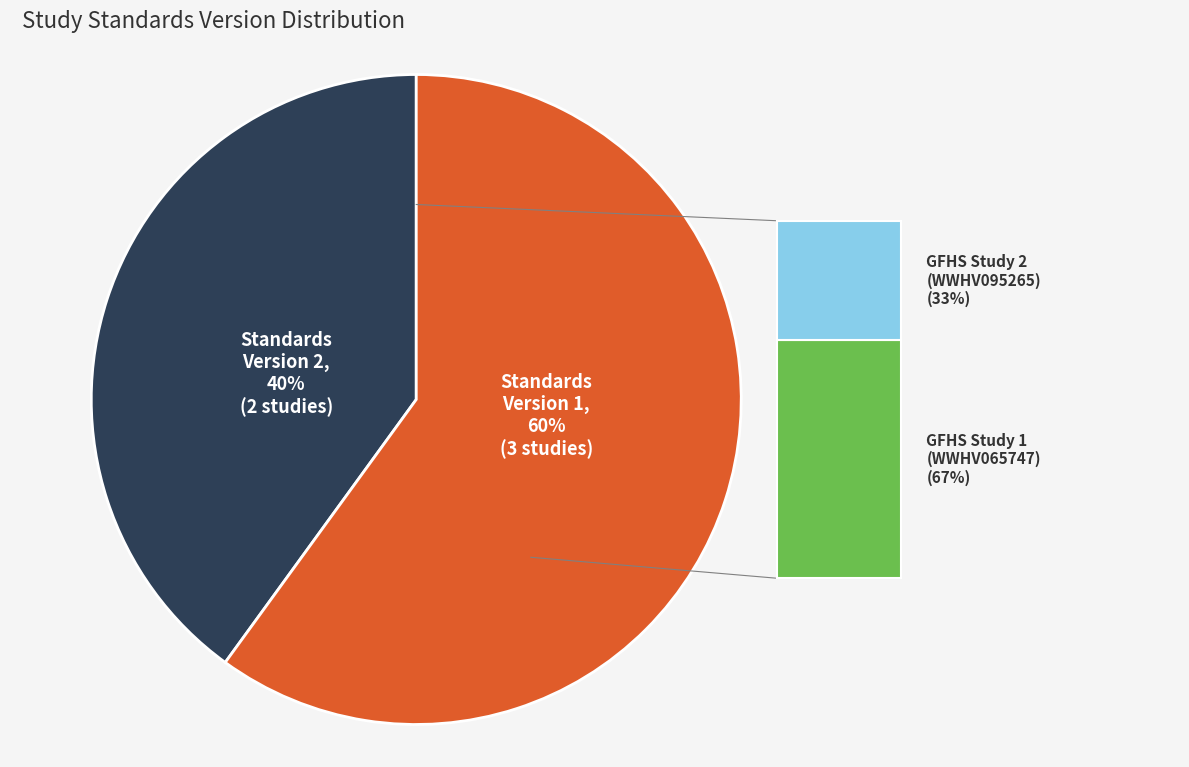

Does any single category account for the majority?

Yes